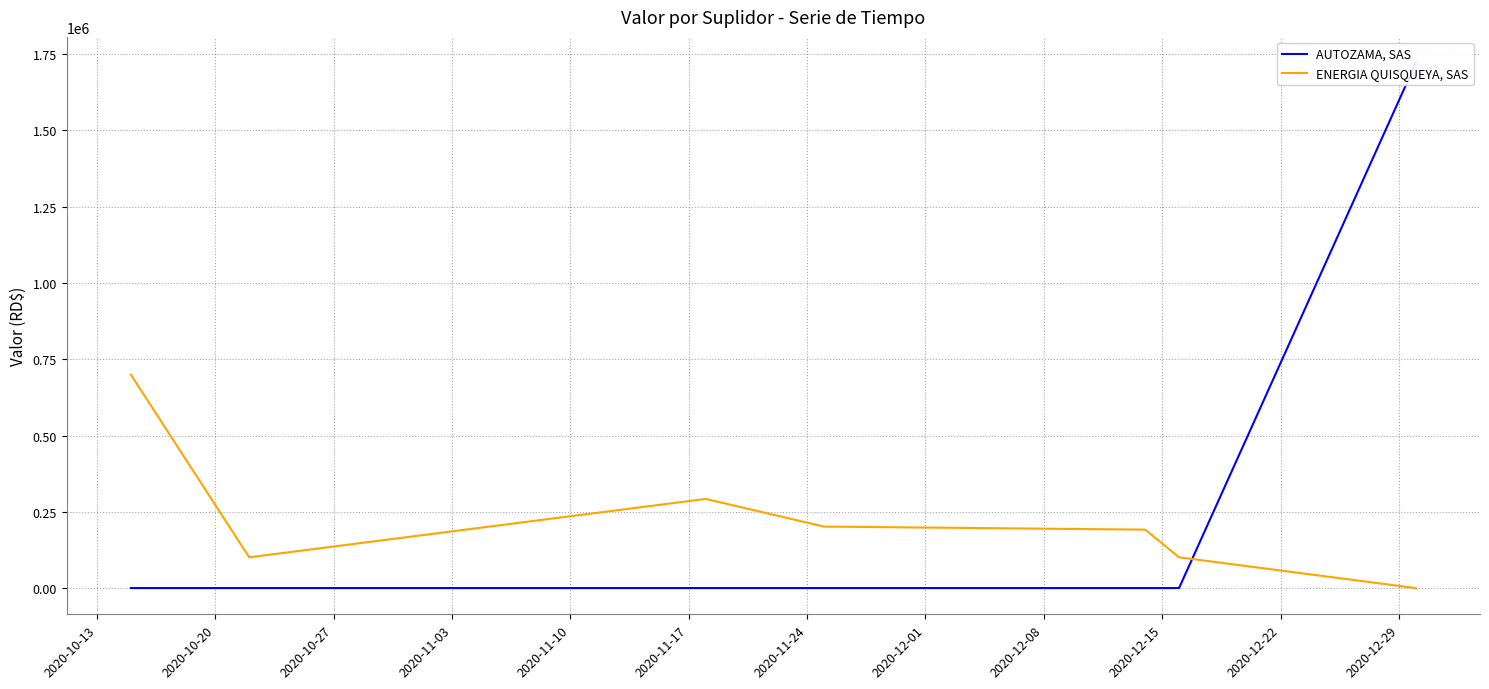

What is the maximum value for ENERGIA QUISQUEYA, SAS?

699459.8